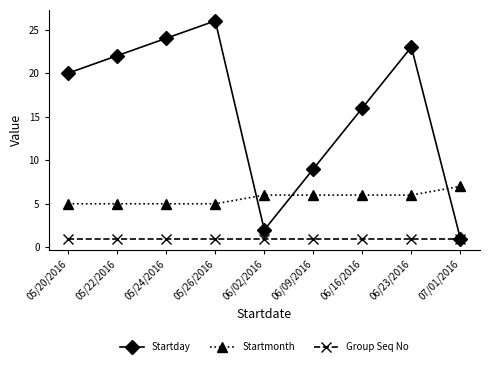

What is the maximum value shown in the chart?

26